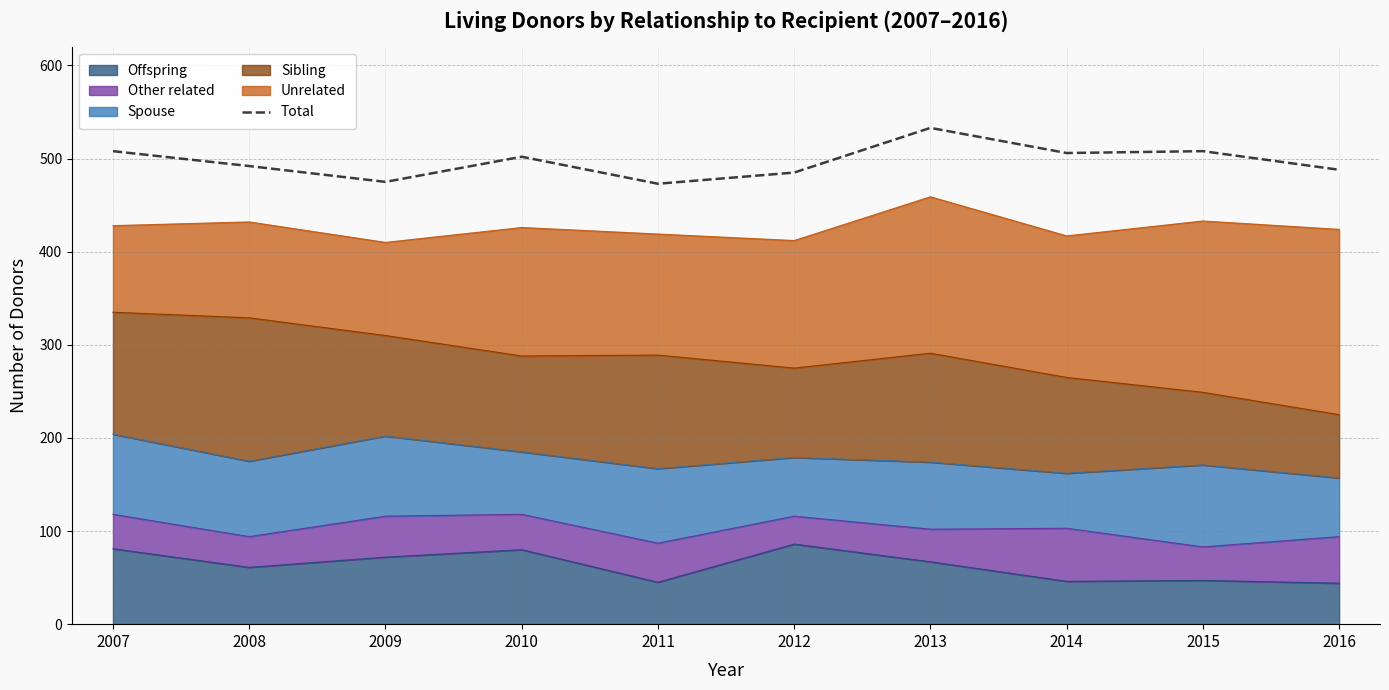

Rank the categories by value from lowest to highest.

2011, 2009, 2012, 2016, 2008, 2010, 2014, 2007, 2015, 2013